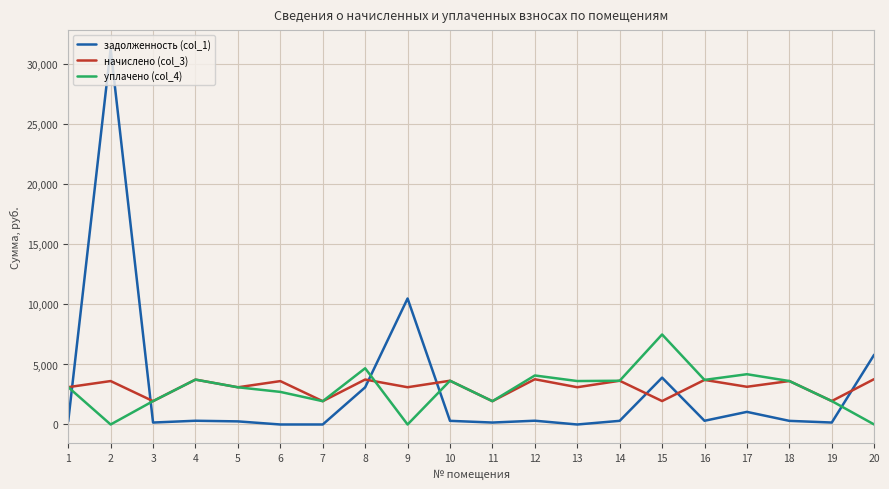

What is the approximate value of начислено (col_3) at 2?

3618.8